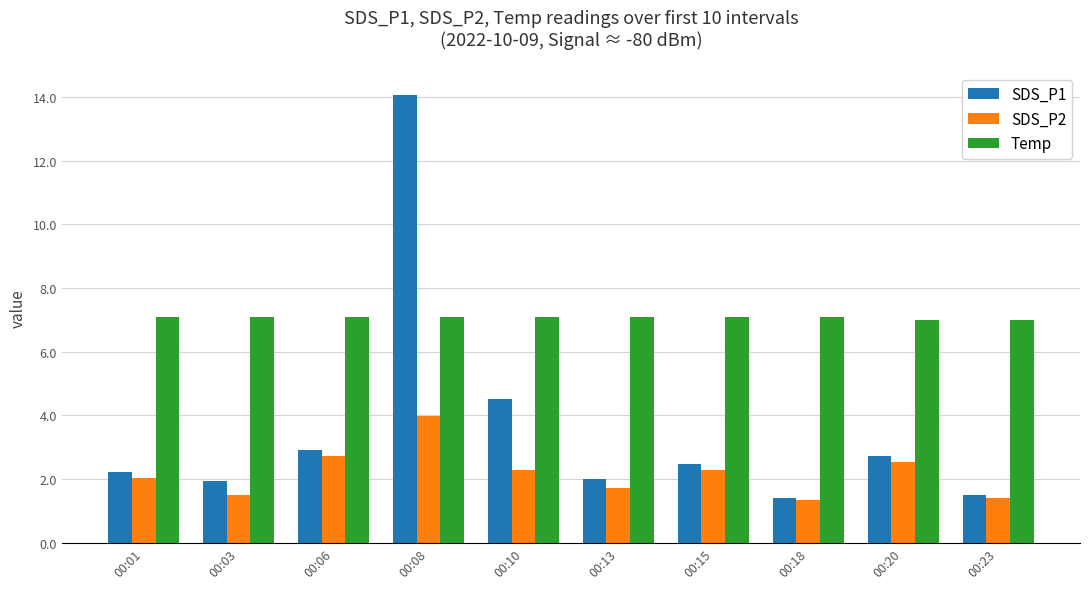

At how many categories does at least one series exceed 3?

10